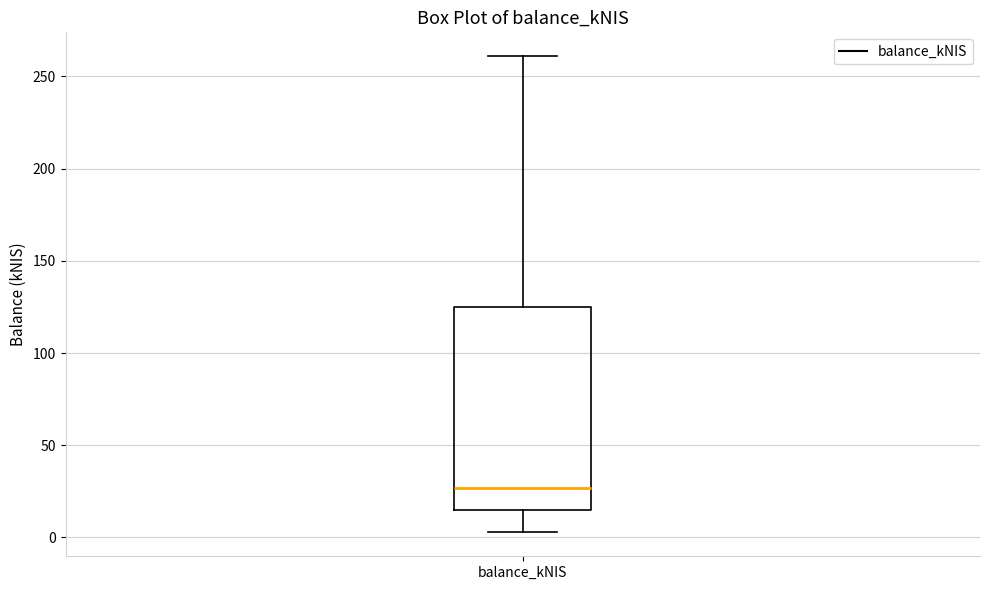

Read this box plot against the y-axis: the position of the median line, the range covered by the box, and the ends of both whiskers. The values are not printed on the chart, so give them approximately, as read against the axis.

median 25, box 15 to 125, whiskers 5 to 260